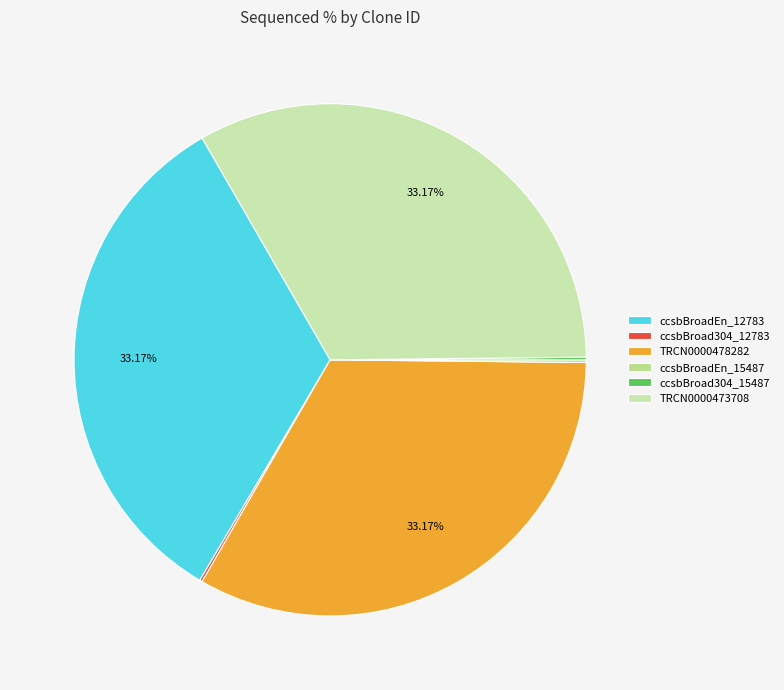

Is there any slice that represents more than half of the pie?

No